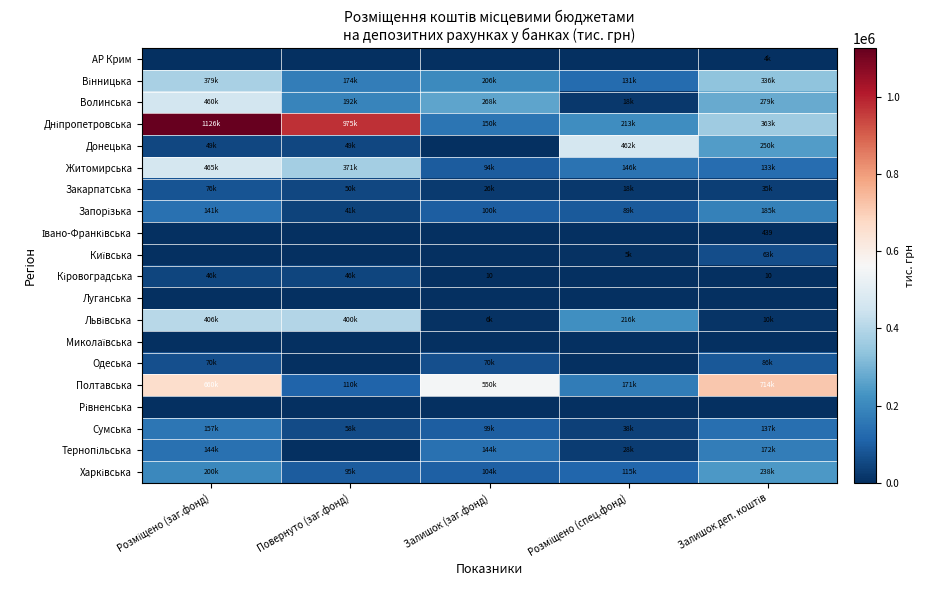

At which category is the sum across all series the highest?

Розміщено (заг.фонд)